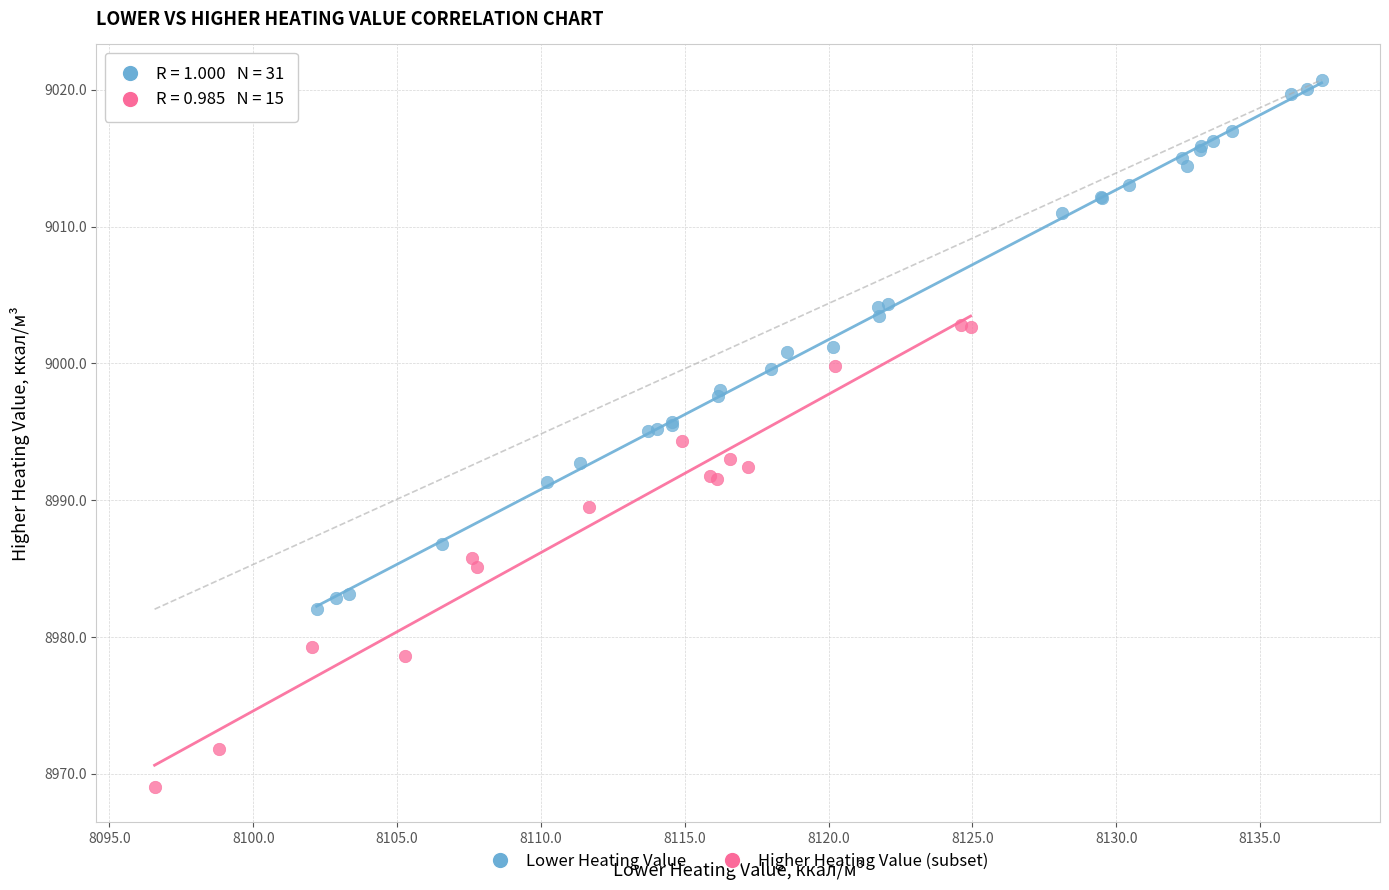

Which series has the widest spread of Y values?

Lower Heating Value